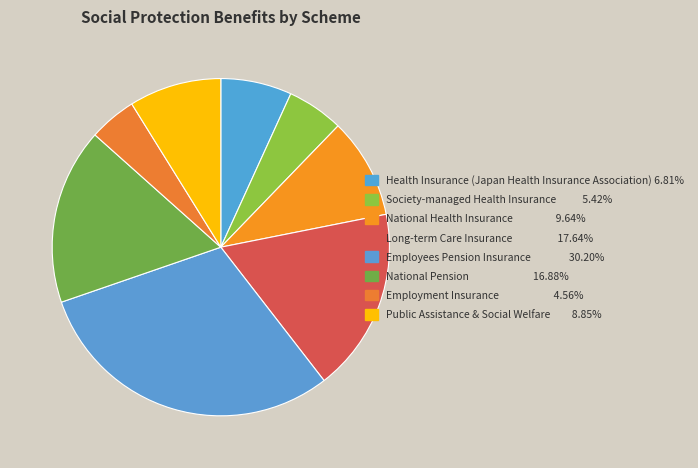

The Employment Insurance slice represents 14% of the pie. True or false?

False